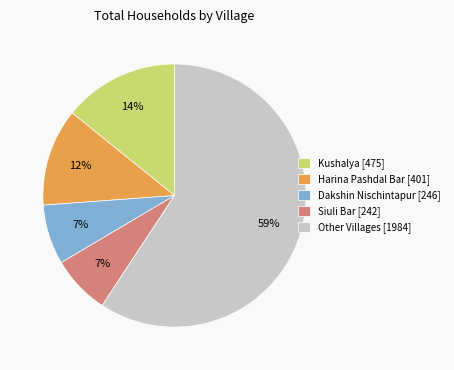

How many slices are in this pie chart?

5